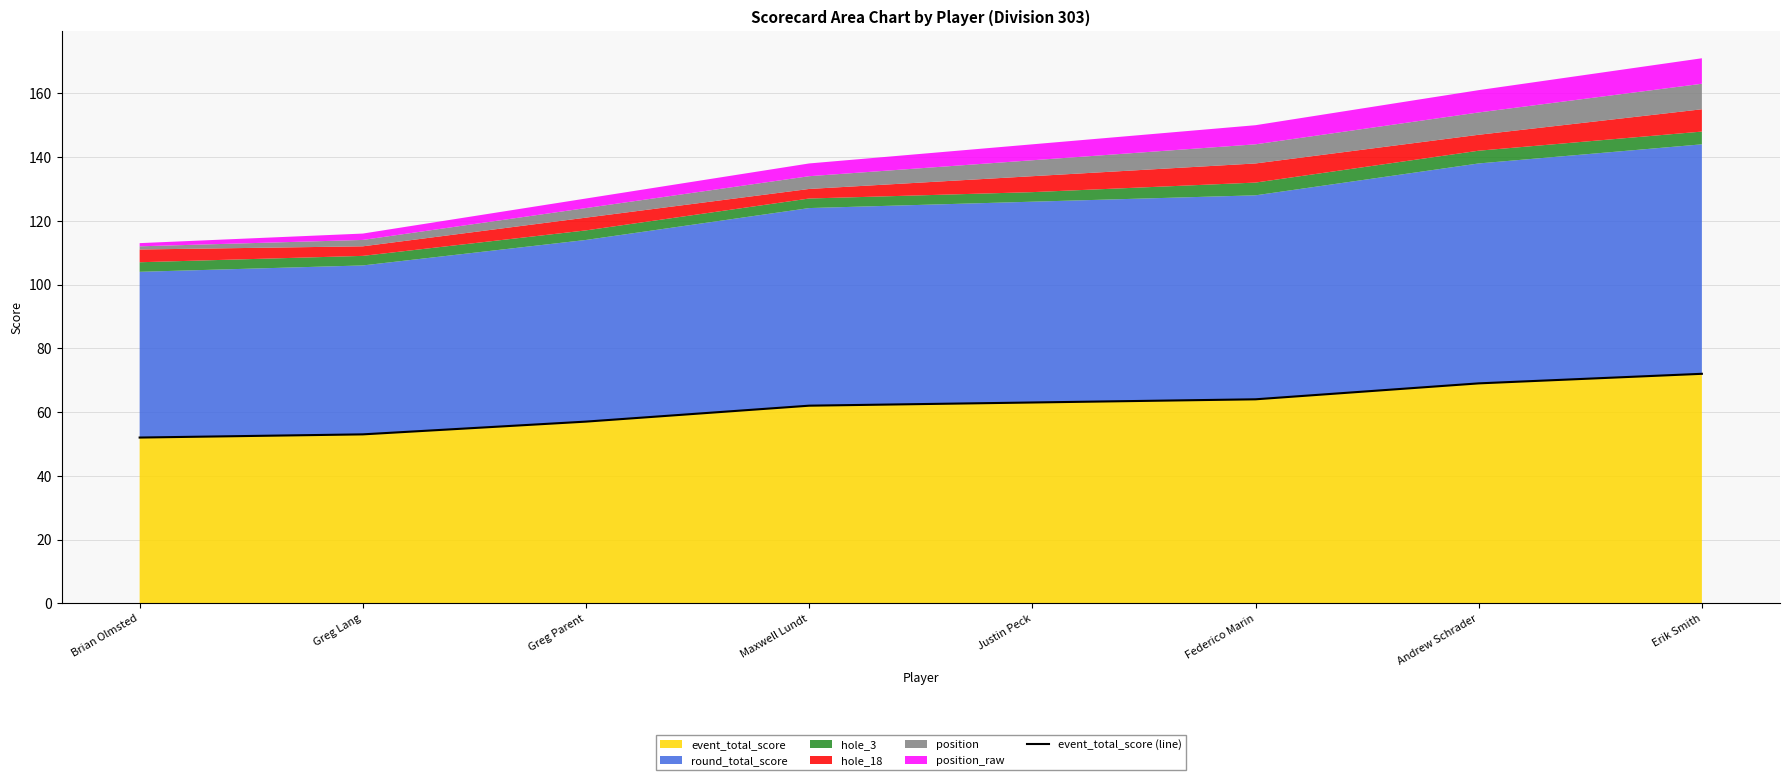

At which category does the chart reach its minimum across all series?

Brian Olmsted